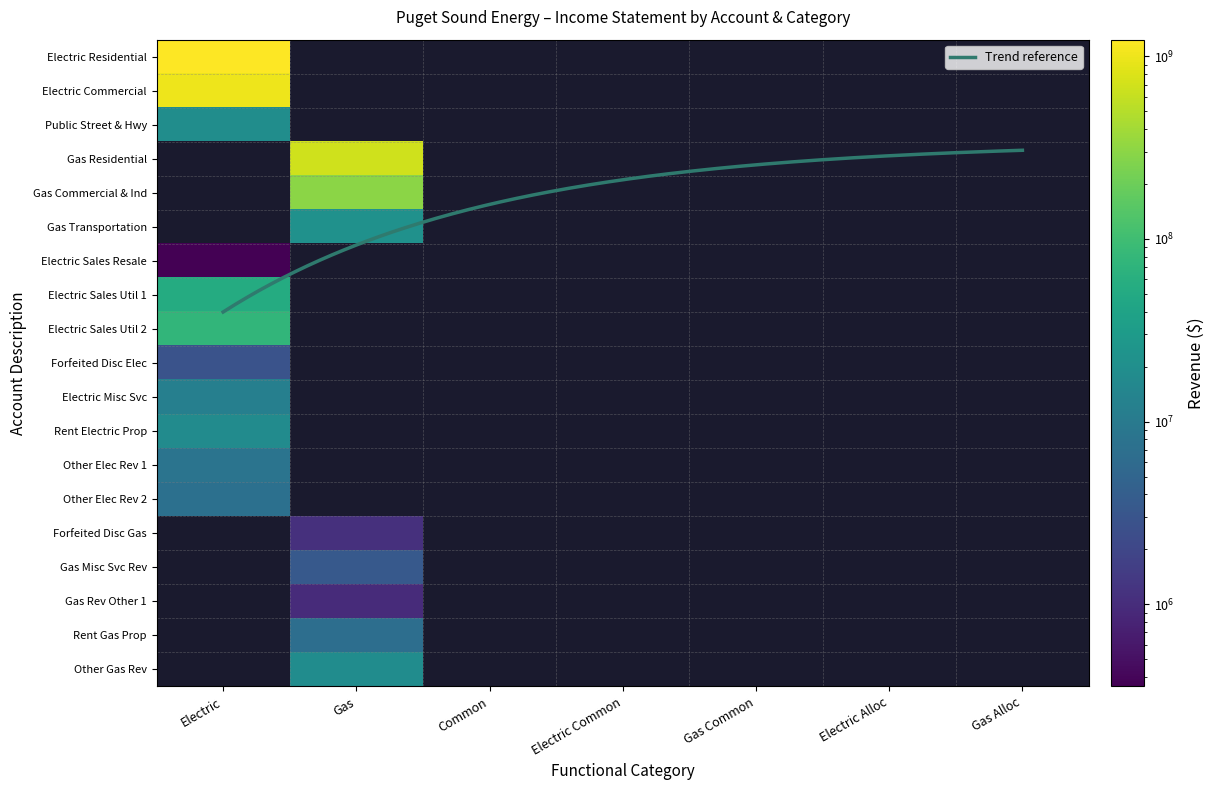

What is the difference between the maximum and minimum values in the Gas Residential series?

686438251.4